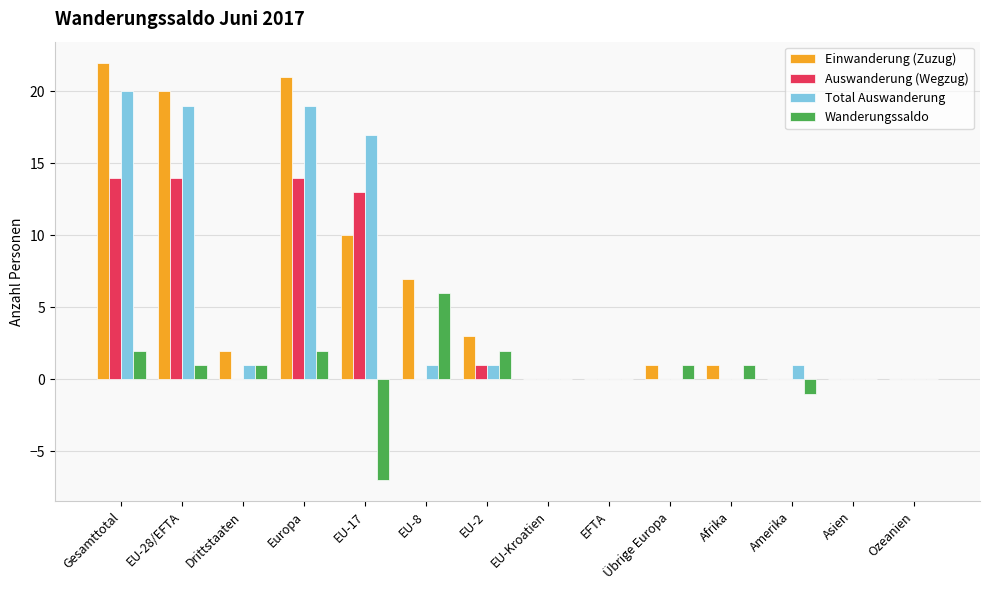

Between EU-2 and Asien, which series saw the biggest shift?

Einwanderung (Zuzug)